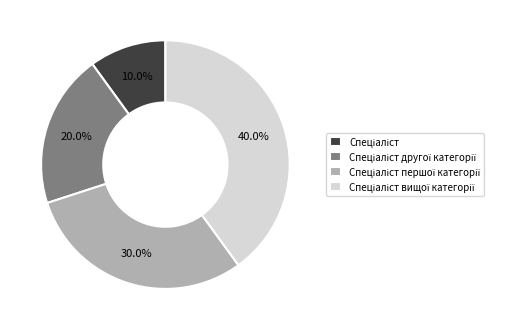

How many slices are in this pie chart?

4